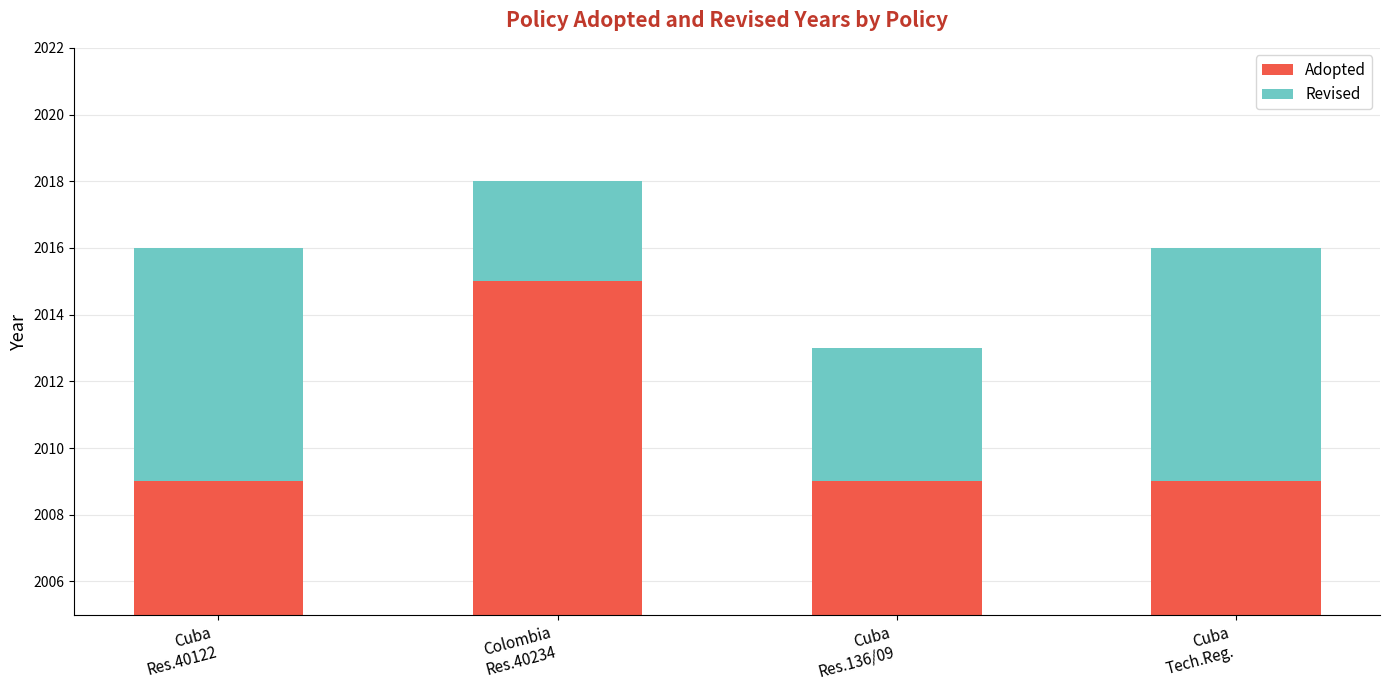

The value of Revised at Colombia
Res.40234 is 4. True or false?

False